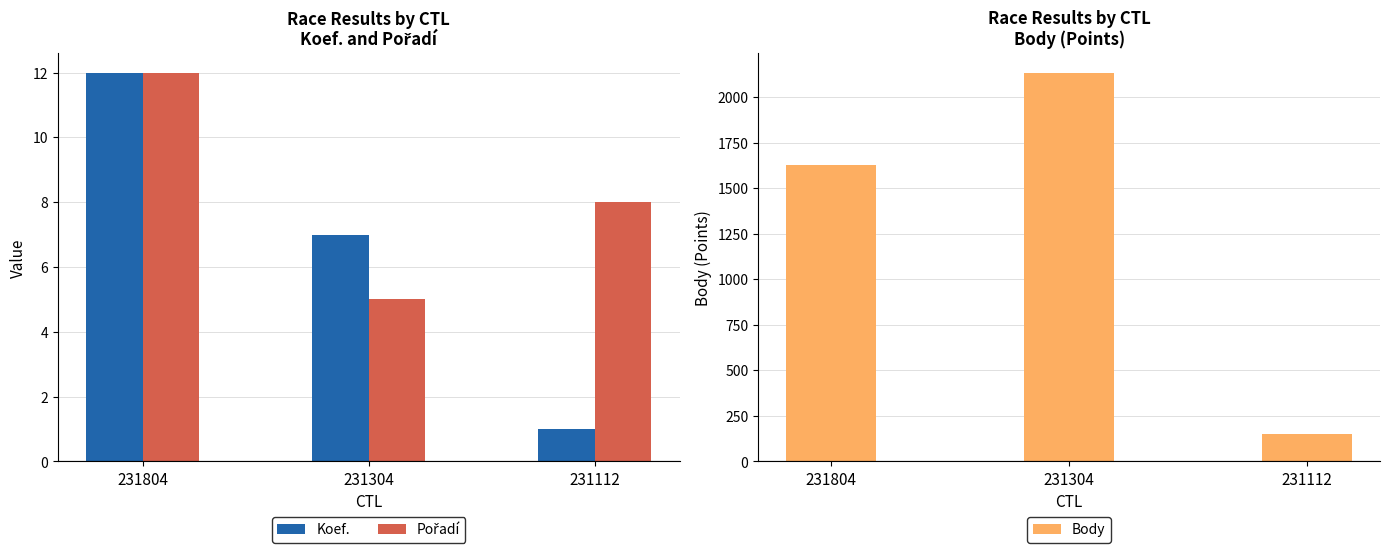

At which label does Body reach its minimum?

231112